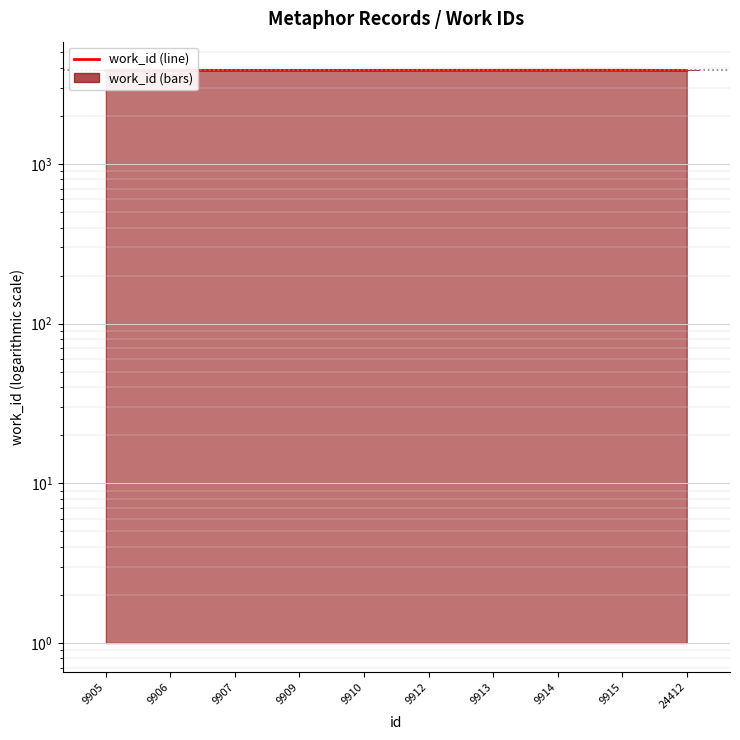

How many values exceed 3858?

4